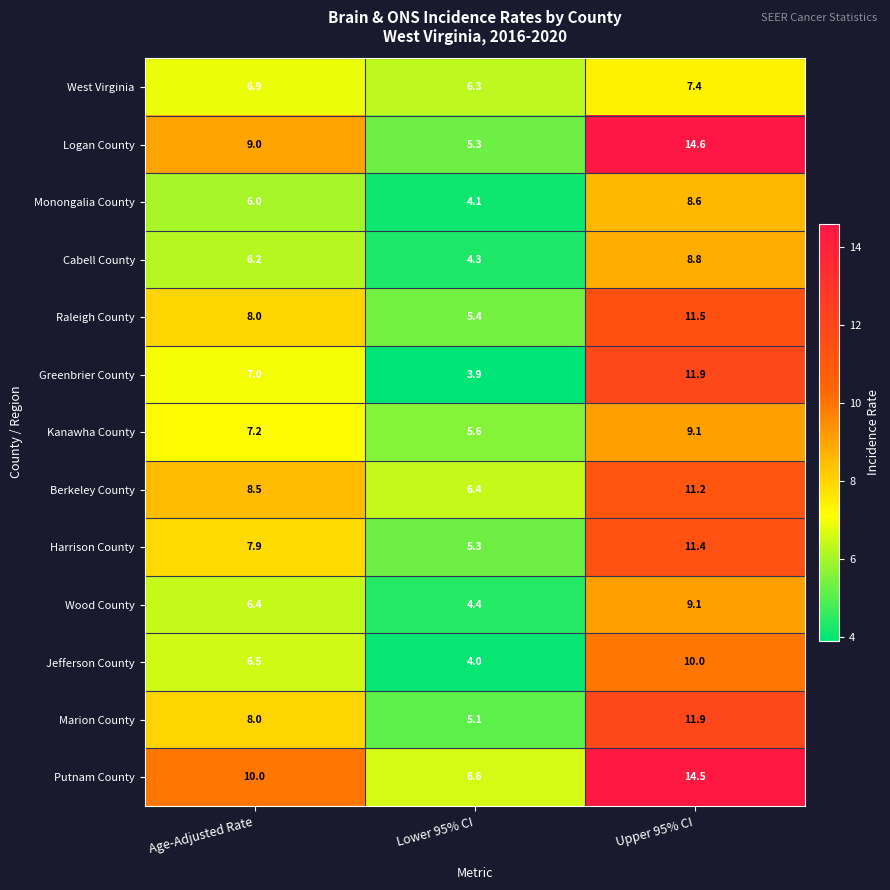

List the labels in order of Berkeley County value, largest first.

Upper 95% CI, Age-Adjusted Rate, Lower 95% CI